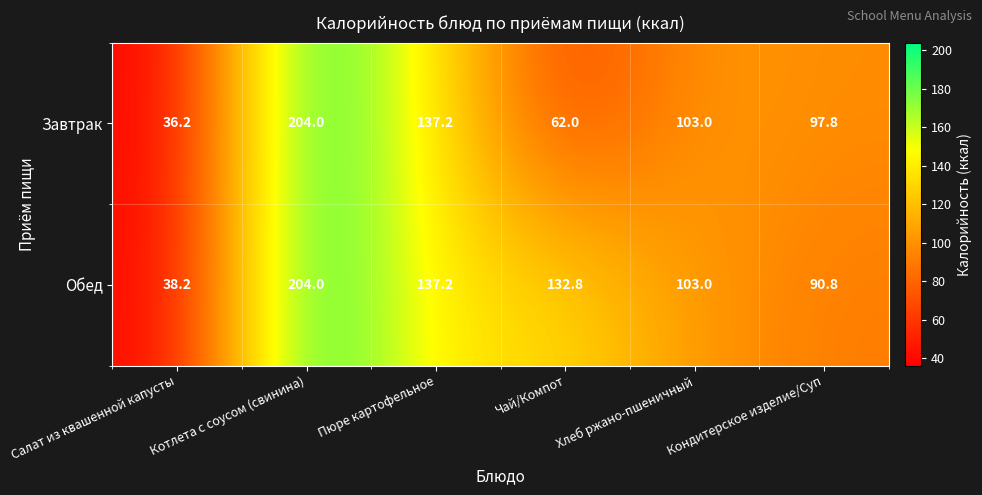

What is the total value across all series at Пюре картофельное?

274.4